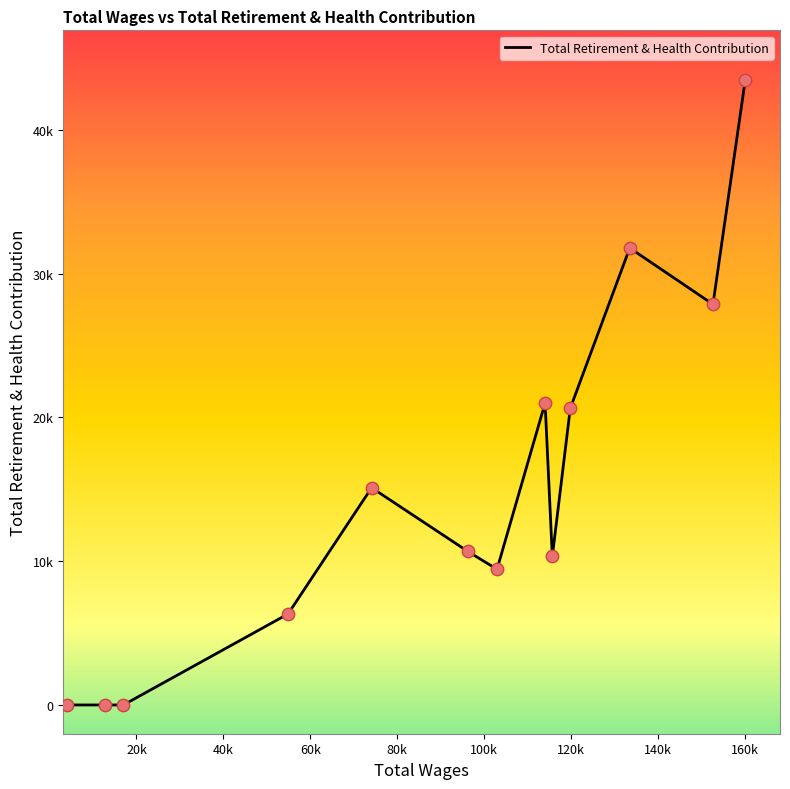

Which has a higher value, 113994.0 or 102934.0?

113994.0